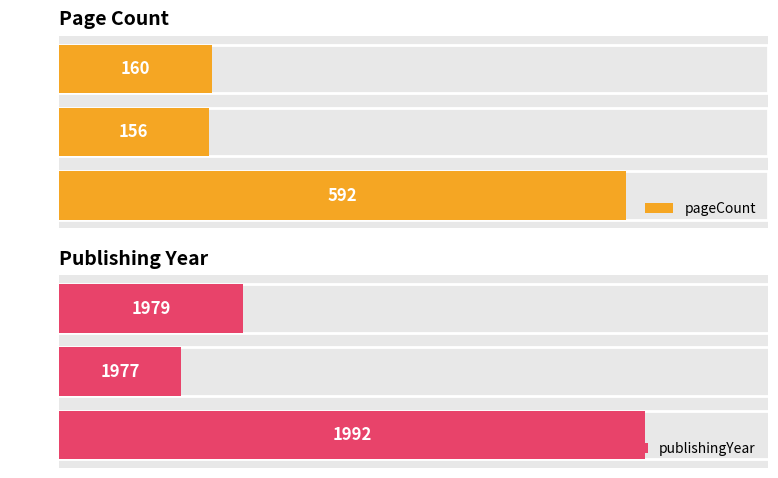

How many values in the publishingYear series exceed 1979?

1